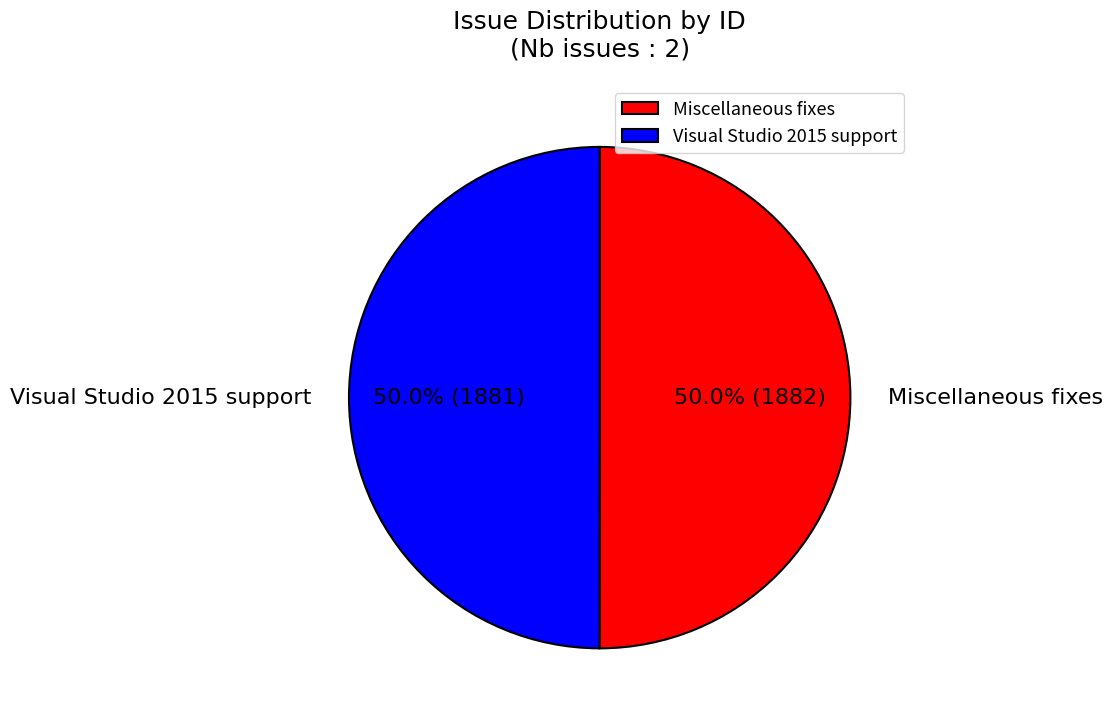

Is the sum of Miscellaneous fixes and Visual Studio 2015 support greater than half?

Yes